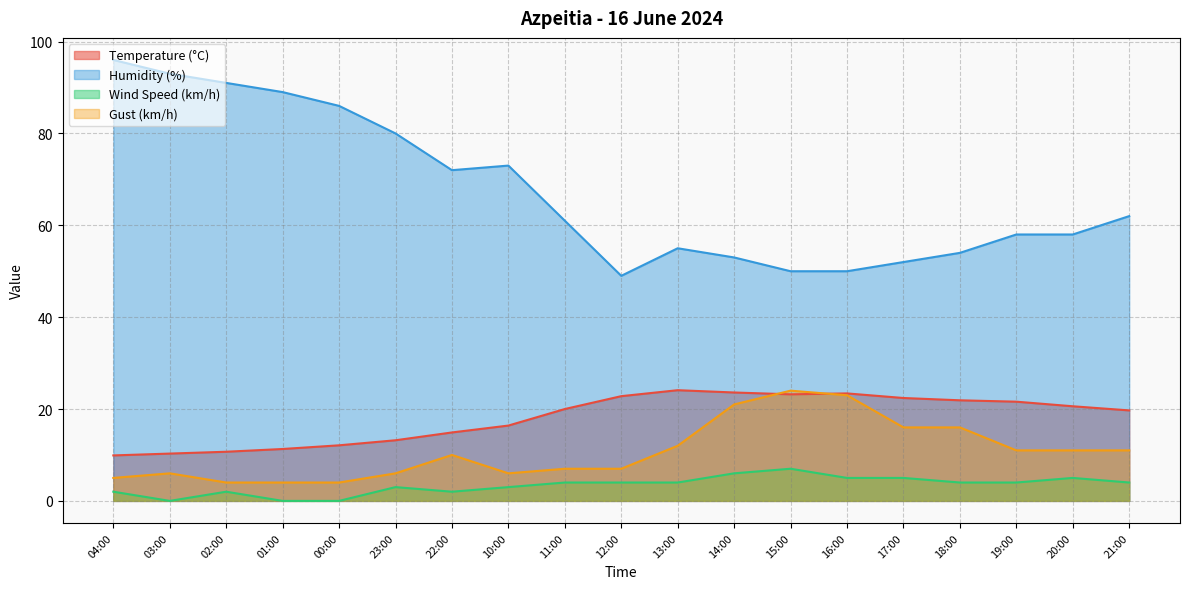

At which label is Wind Speed (km/h) closest to 3?

23:00